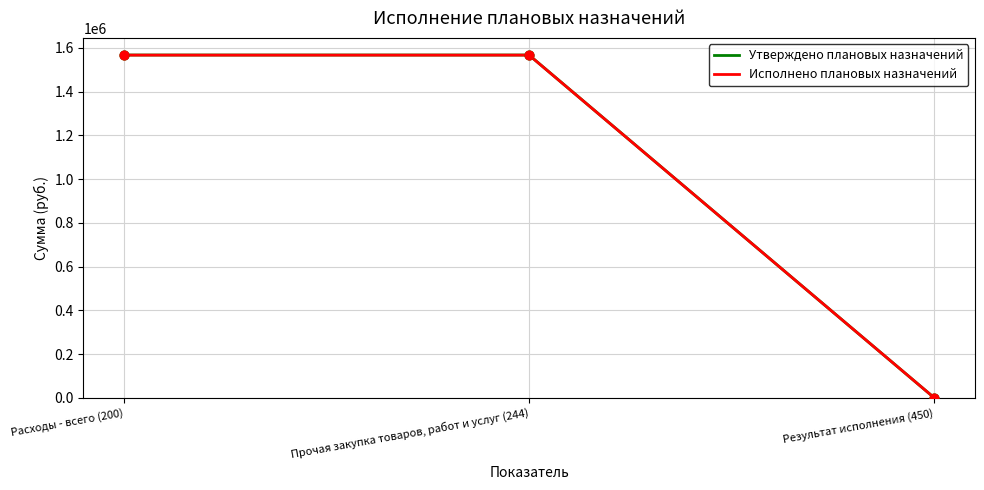

Is the value of Исполнено плановых назначений at Прочая закупка товаров, работ и услуг (244) greater than the value of Утверждено плановых назначений at Результат исполнения (450)?

Yes